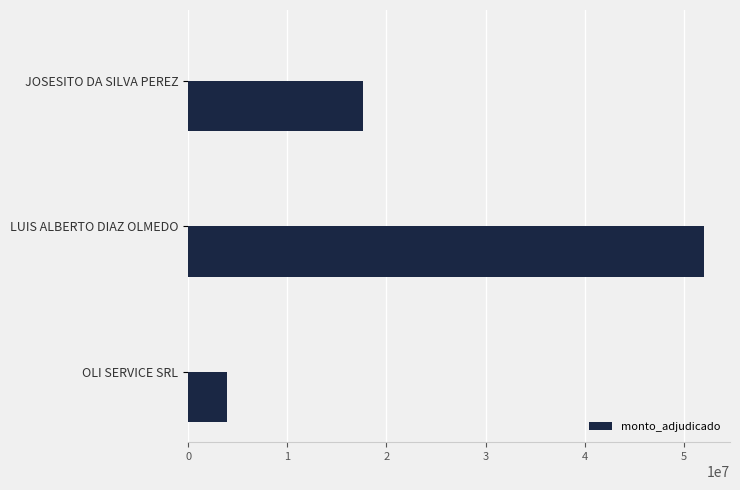

The value of monto_adjudicado at JOSESITO DA SILVA PEREZ is 17630795. True or false?

True